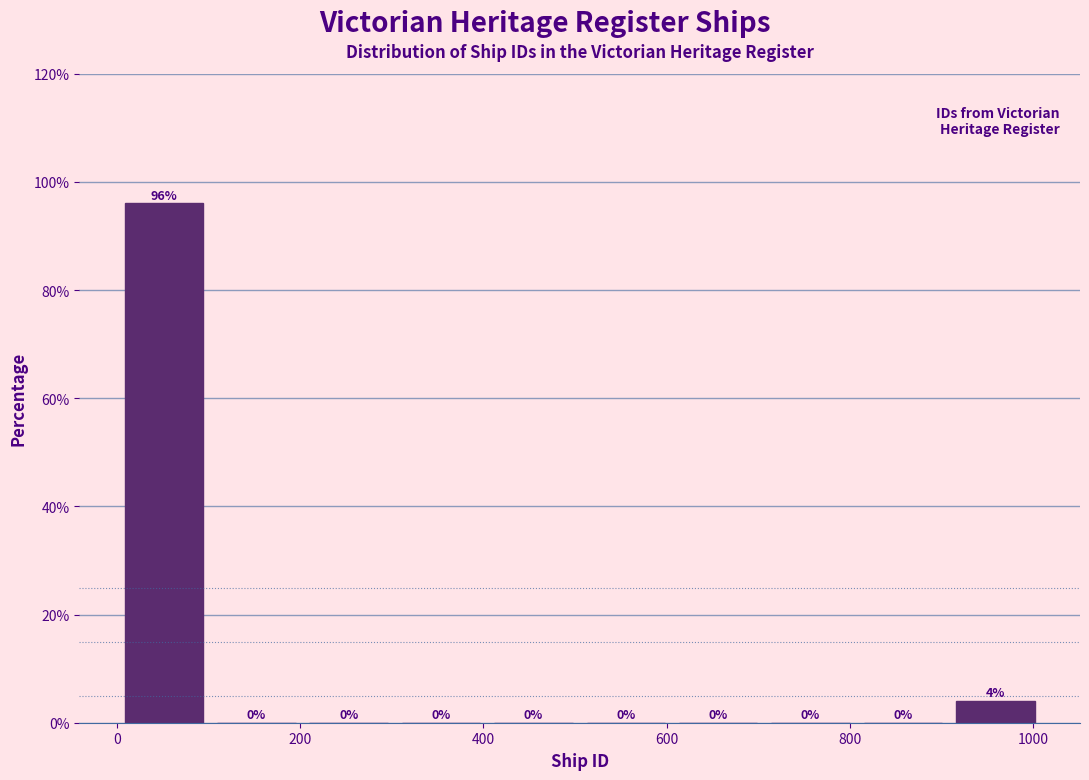

Reading left to right, transcribe this chart: for each bar, give the range it covers on the x-axis and its height. The bar edges are not printed on the chart, so give them approximately, as read against the axis.

0 to 100: 96
100 to 200: 0
200 to 300: 0
300 to 400: 0
400 to 500: 0
500 to 600: 0
600 to 700: 0
700 to 800: 0
800 to 900: 0
900 to 1000: 4